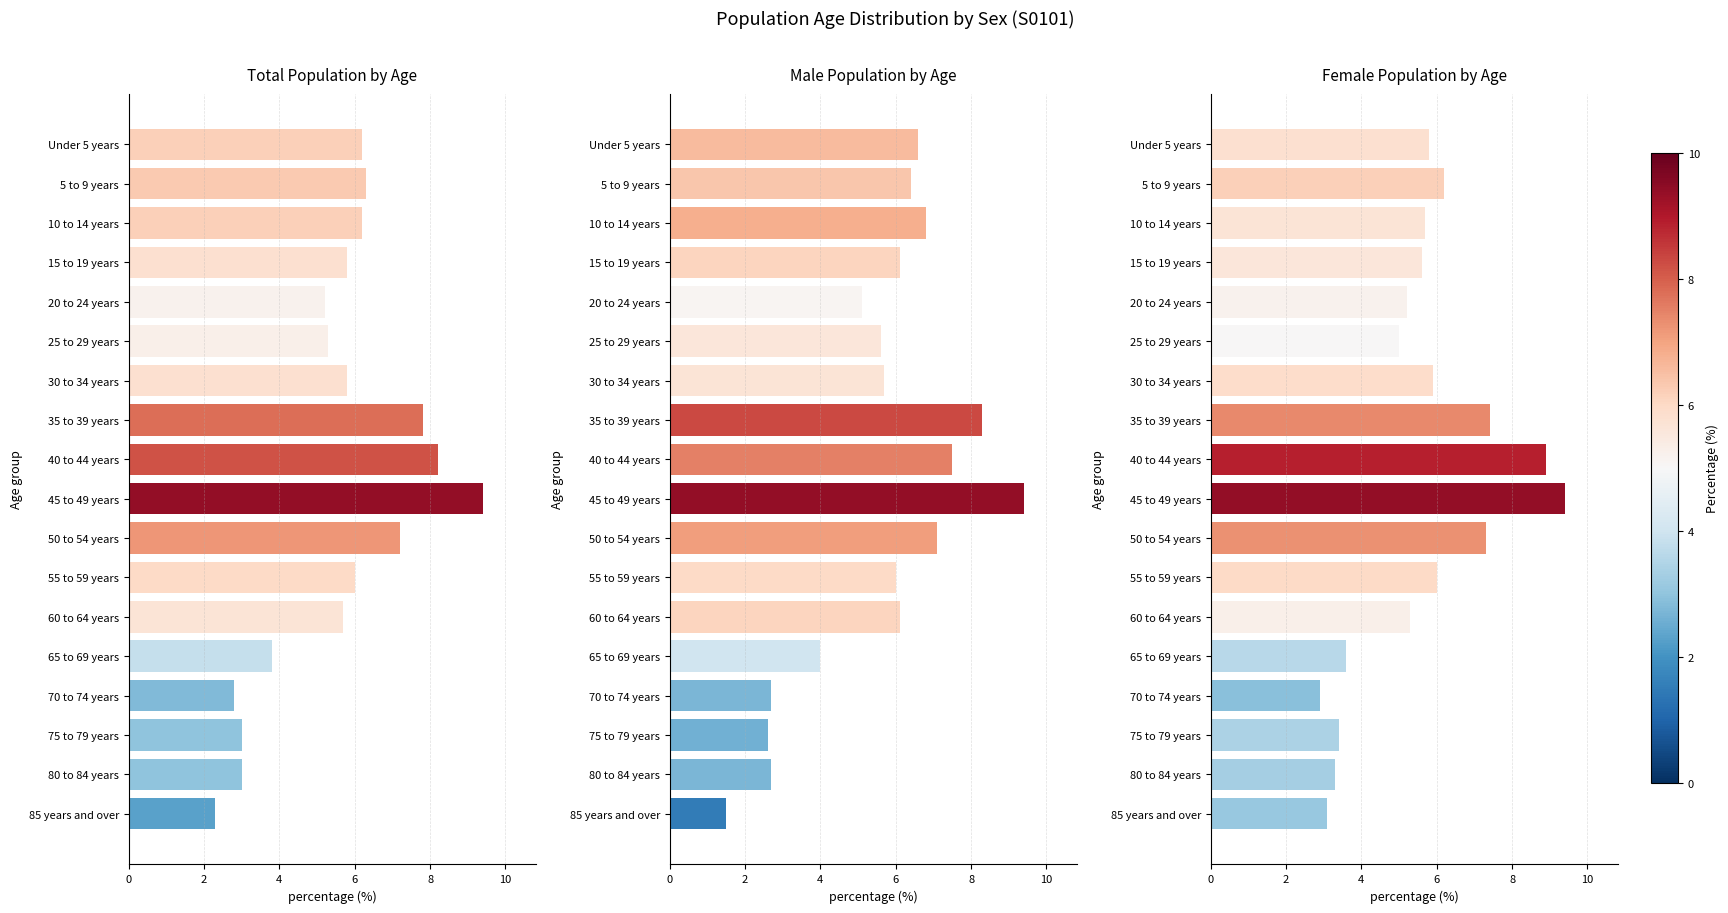

What is the difference between the highest and lowest values at 15 to 19 years?

0.5